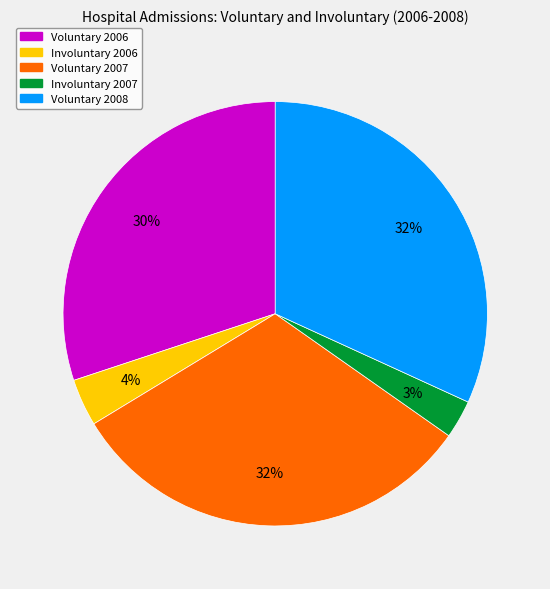

Is there a majority slice in this chart?

No